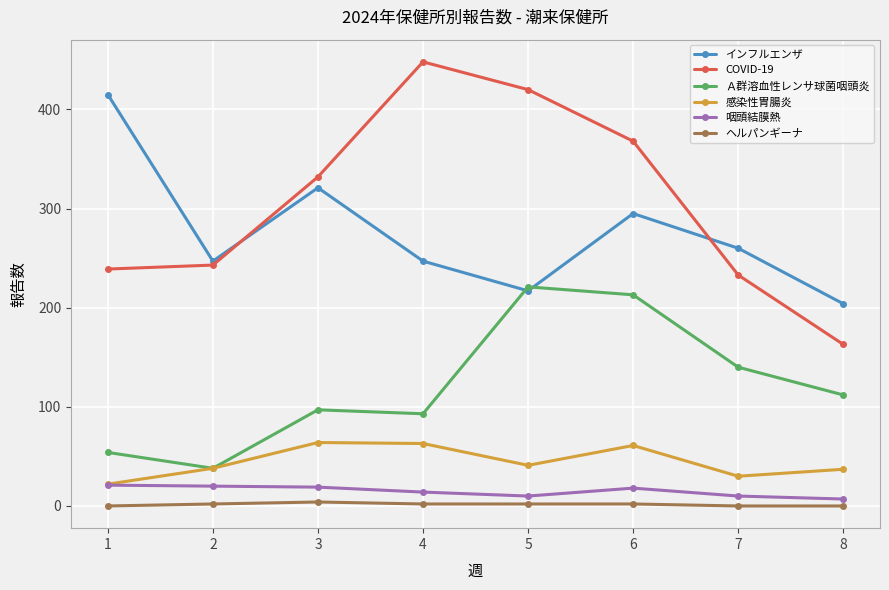

What is the spread (max minus min) of values at 8?

204